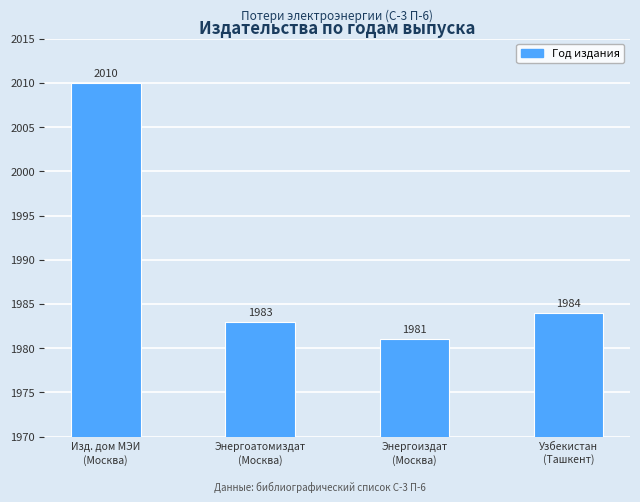

Reading right to left, list all the values displayed in this chart.

1984	1981	1983	2010